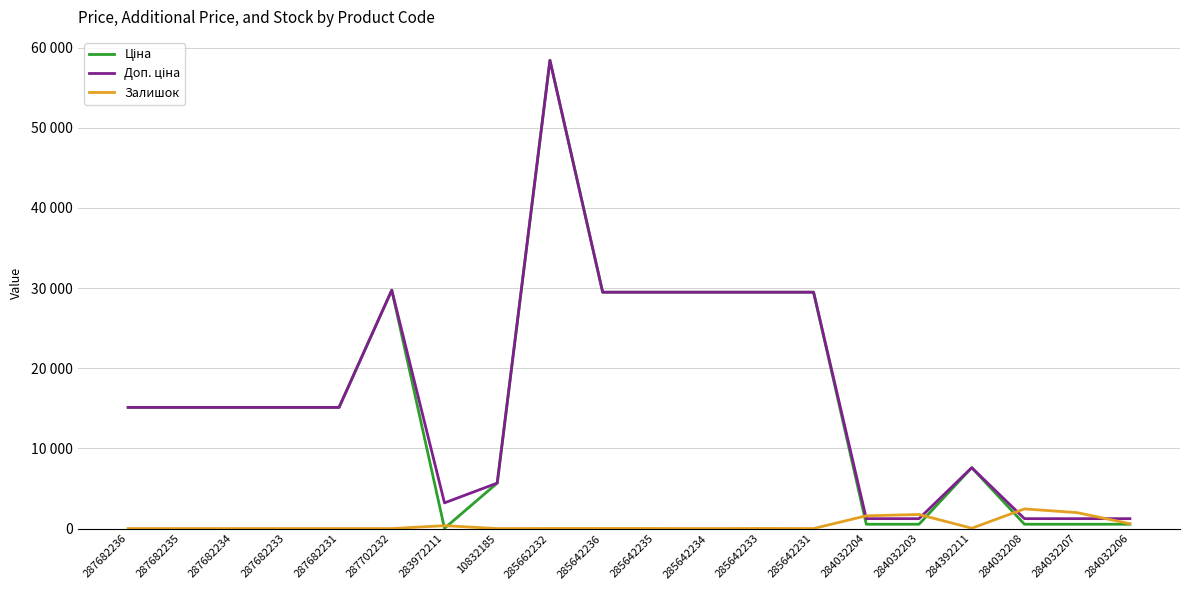

True or false: Залишок and Ціна cross at least once.

True